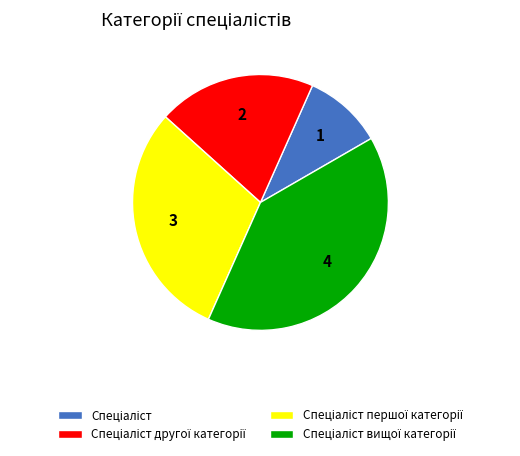

How many slices are in this pie chart?

4